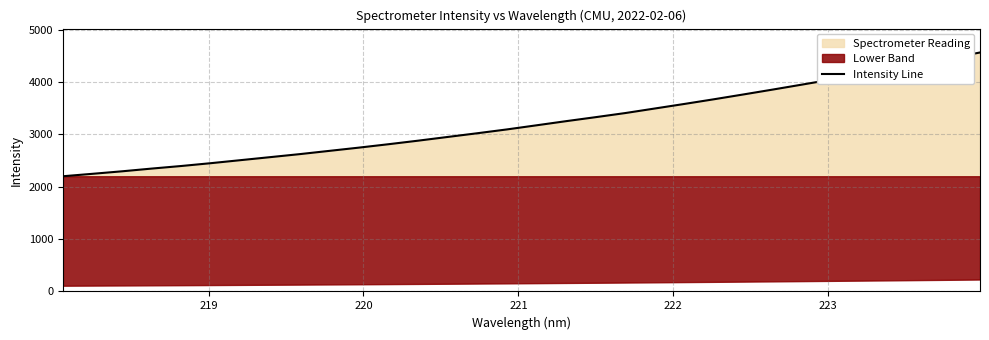

True or false: the data has more than 0 interior local peaks.

False